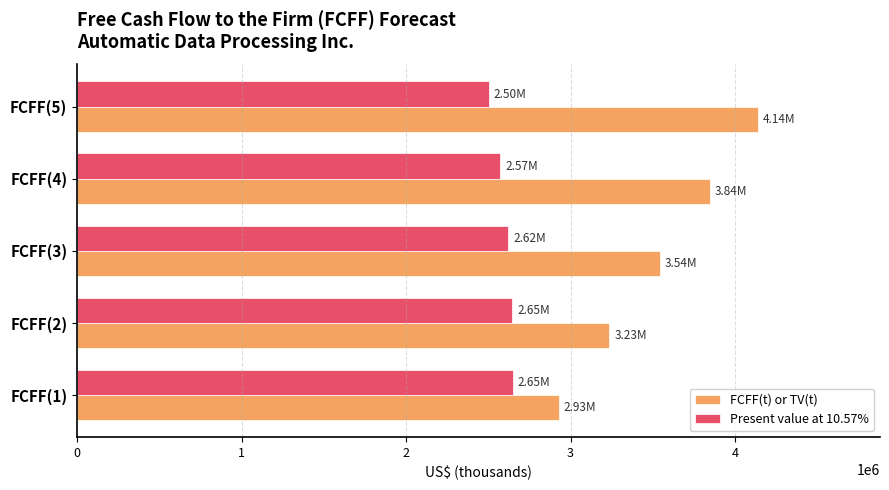

List the series in order of their peak value, lowest first.

Present value at 10.57%, FCFF(t) or TV(t)